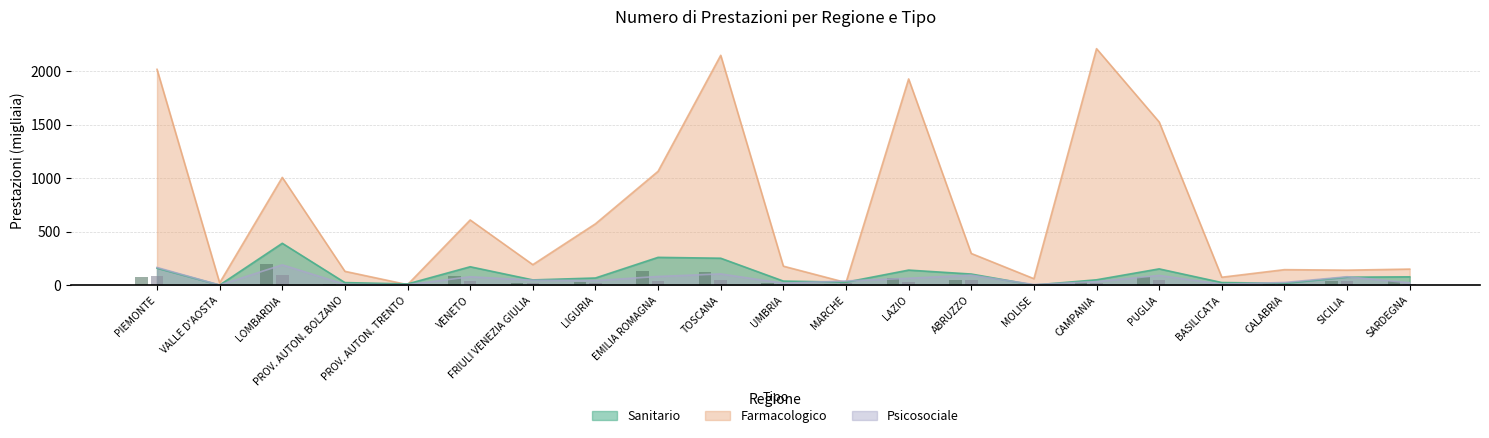

Reading left to right, transcribe all the data shown in this chart.

Sanitario: PIEMONTE=158.7	VALLE D'AOSTA=0.5	LOMBARDIA=391.4	PROV. AUTON. BOLZANO=23.8	PROV. AUTON. TRENTO=11.3	VENETO=171.9	FRIULI VENEZIA GIULIA=48.9	LIGURIA=66.8	EMILIA ROMAGNA=259.8	TOSCANA=251.7	UMBRIA=38.0	MARCHE=27.7	LAZIO=140.6	ABRUZZO=103.7	MOLISE=0.8	CAMPANIA=49.9	PUGLIA=152.1	BASILICATA=24.4	CALABRIA=17.2	SICILIA=74.4	SARDEGNA=77.7
Farmacologico: PIEMONTE=2018.5	VALLE D'AOSTA=21.4	LOMBARDIA=1007.9	PROV. AUTON. BOLZANO=129.3	PROV. AUTON. TRENTO=4.7	VENETO=609.7	FRIULI VENEZIA GIULIA=191.6	LIGURIA=573.7	EMILIA ROMAGNA=1064.9	TOSCANA=2149.7	UMBRIA=177.6	MARCHE=24.5	LAZIO=1928.7	ABRUZZO=296.3	MOLISE=60.5	CAMPANIA=2211.8	PUGLIA=1526.3	BASILICATA=74.0	CALABRIA=144.9	SICILIA=140.2	SARDEGNA=150.2
Psicosociale: PIEMONTE=165.5	VALLE D'AOSTA=1.3	LOMBARDIA=189.8	PROV. AUTON. BOLZANO=7.7	PROV. AUTON. TRENTO=4.1	VENETO=78.5	FRIULI VENEZIA GIULIA=46.2	LIGURIA=42.3	EMILIA ROMAGNA=81.2	TOSCANA=105.0	UMBRIA=17.9	MARCHE=39.3	LAZIO=64.3	ABRUZZO=93.5	MOLISE=5.9	CAMPANIA=32.6	PUGLIA=90.9	BASILICATA=9.0	CALABRIA=24.9	SICILIA=78.7	SARDEGNA=21.9